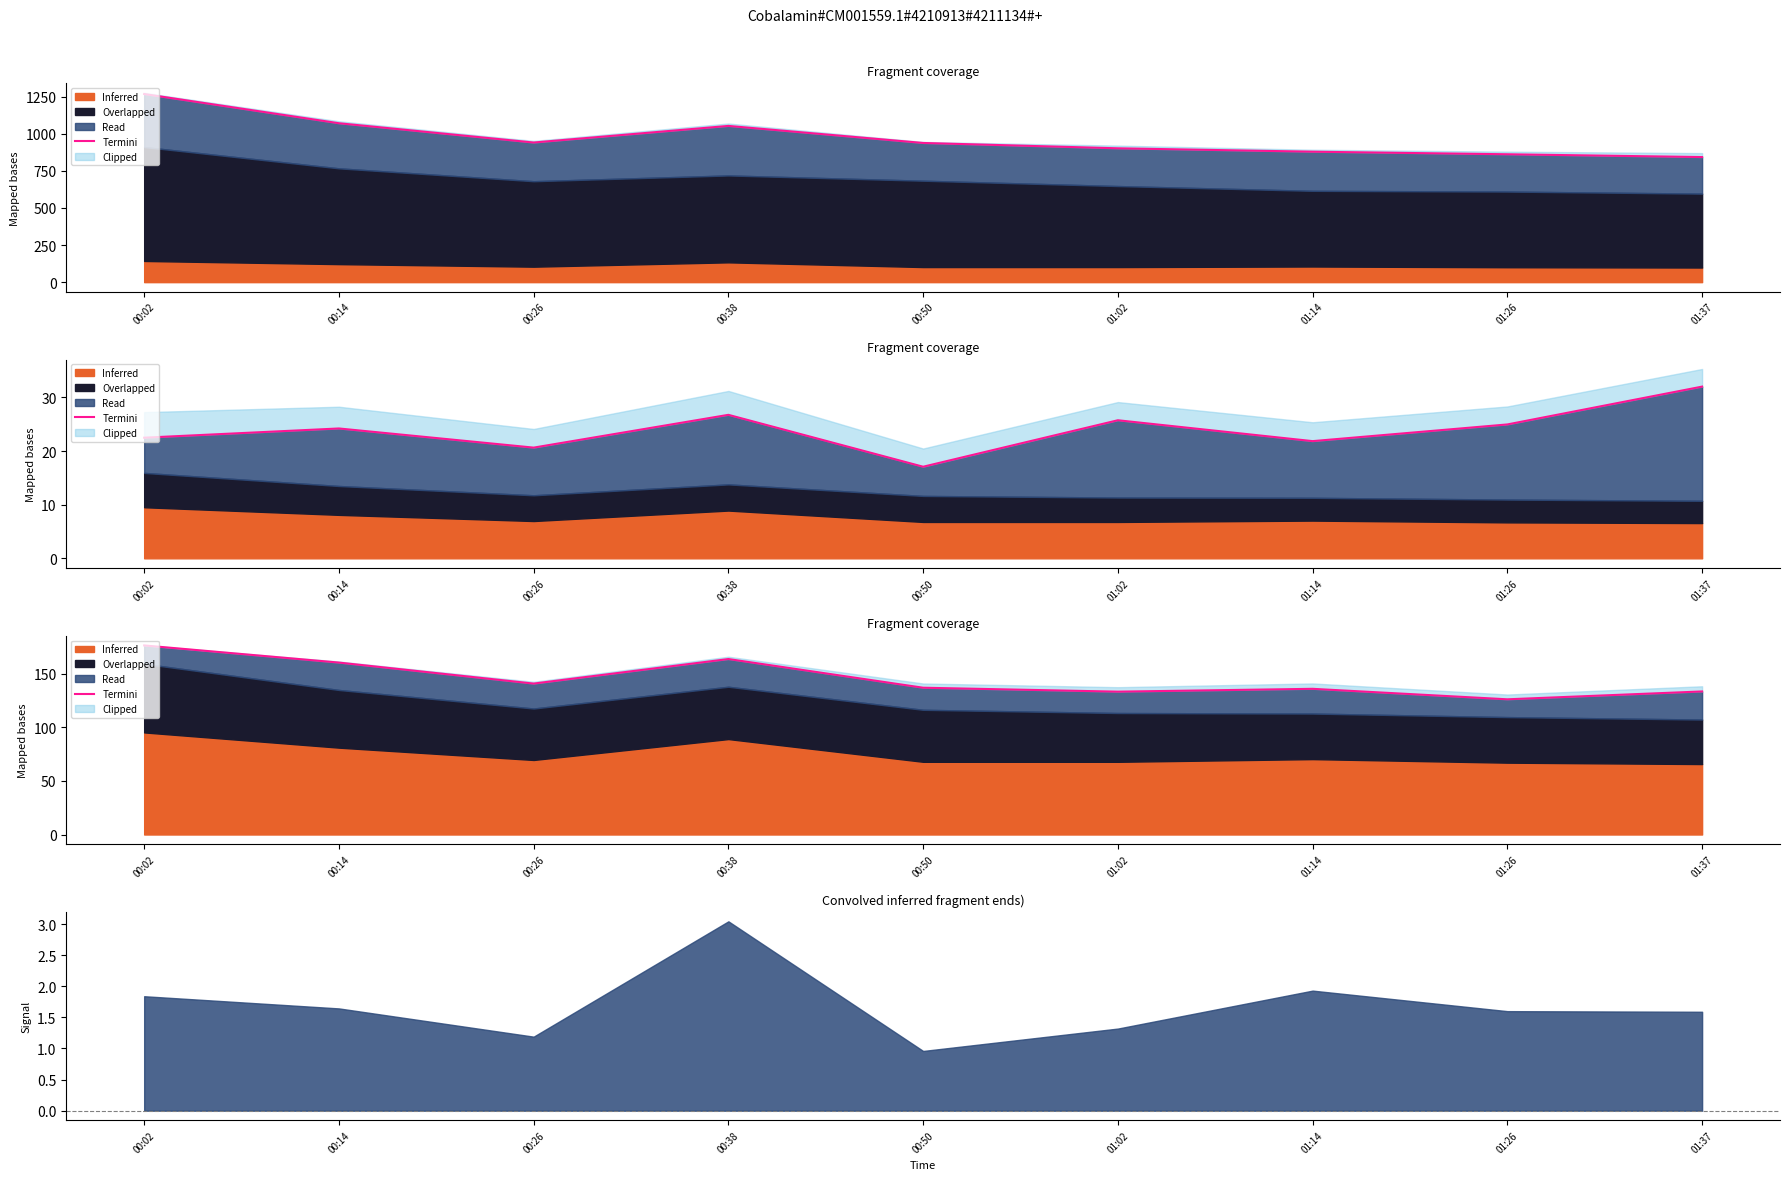

Which has a higher value, 01:37 or 01:02?

01:37